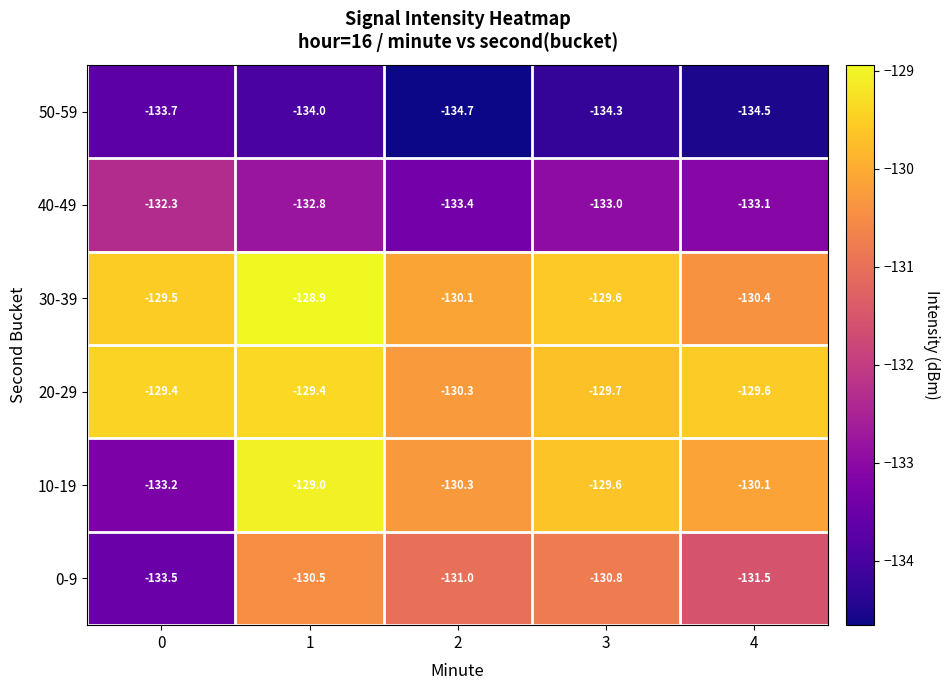

What is the difference between the highest and lowest values at 0?

4.3